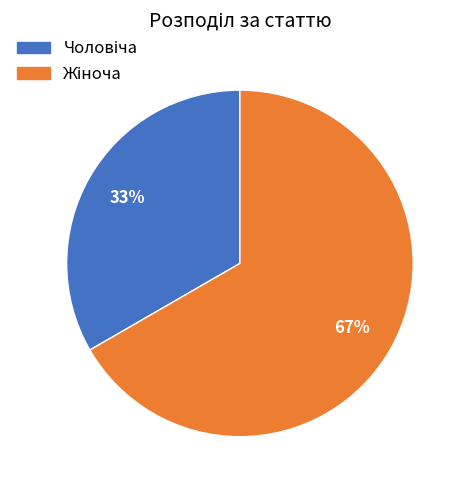

Is there any slice that represents more than half of the pie?

Yes